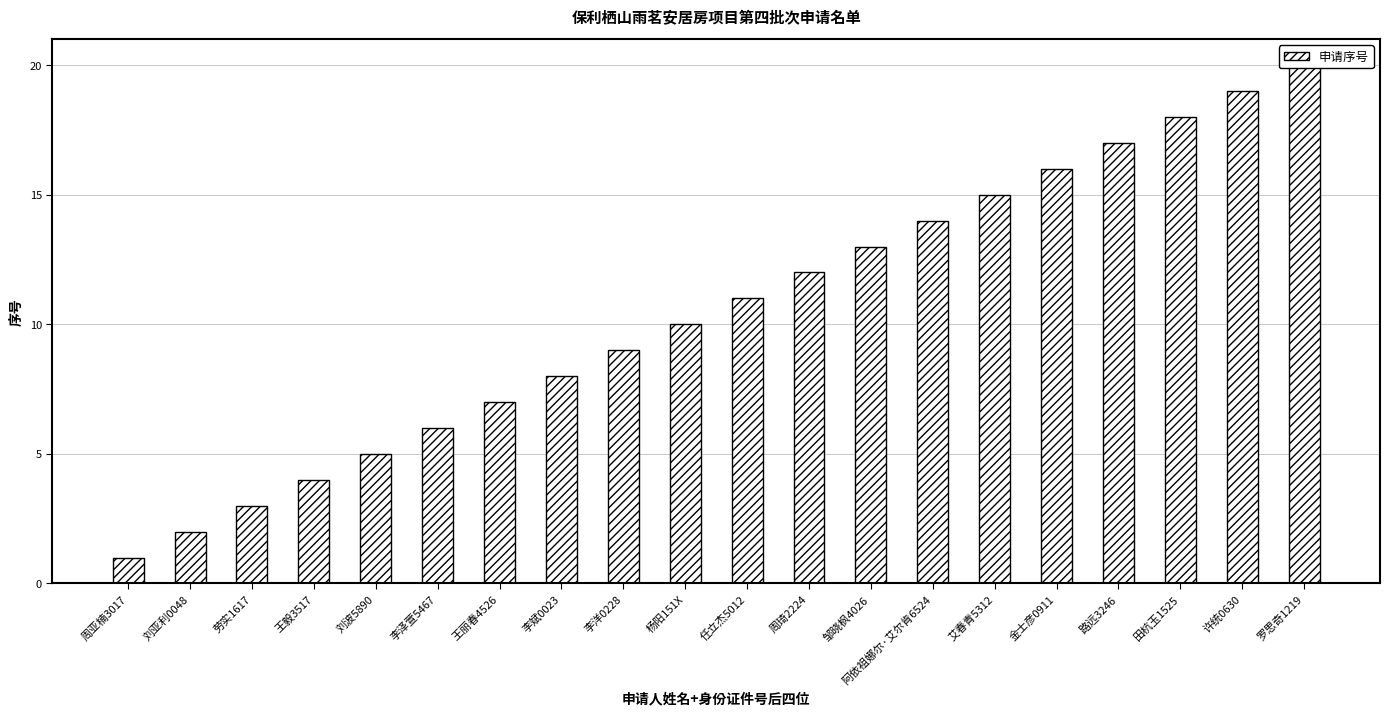

What position from the right is 田杭玉1525?

3